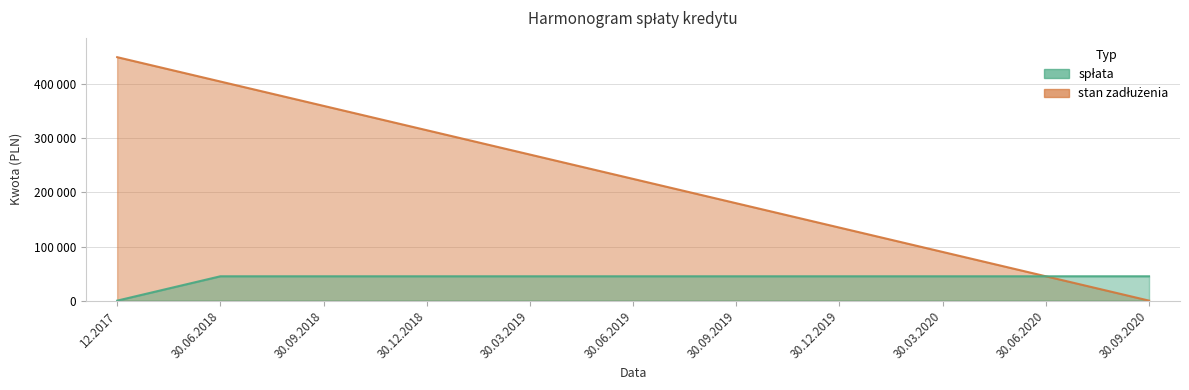

The value of stan zadłużenia at 30.09.2019 is 309874. True or false?

False